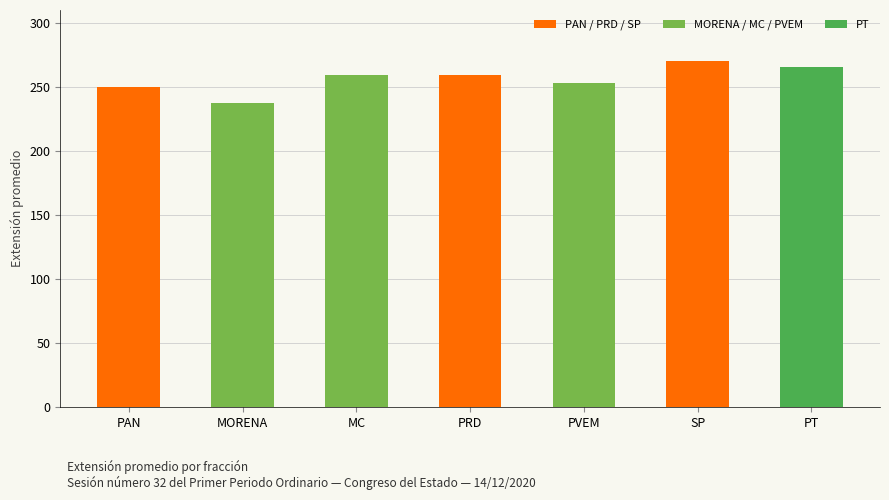

What is the ratio of the value at MORENA to the value at MC?

0.9